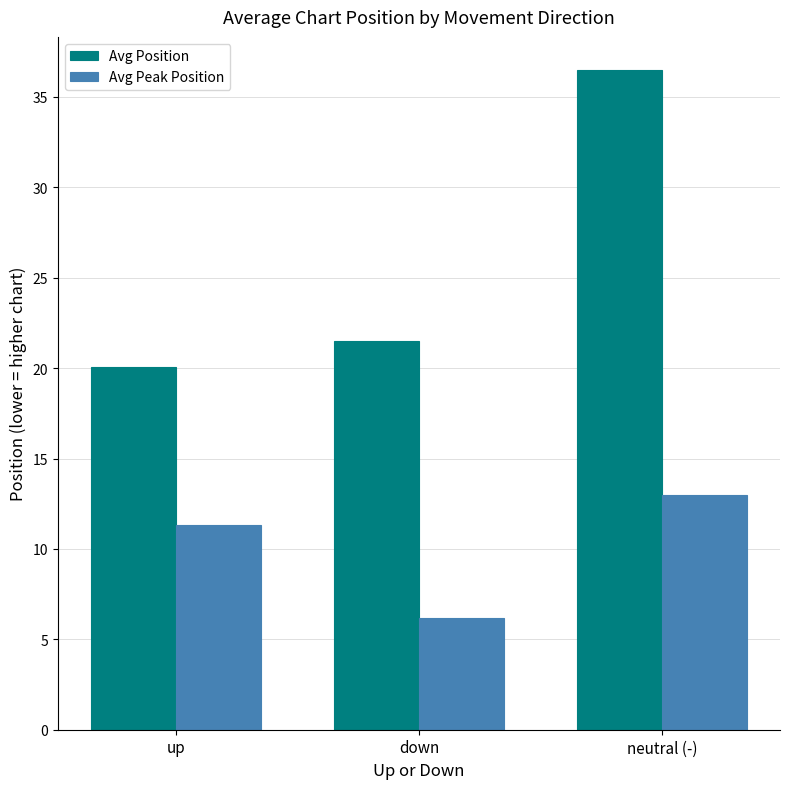

Where is Avg Position nearest to the value 28?

down